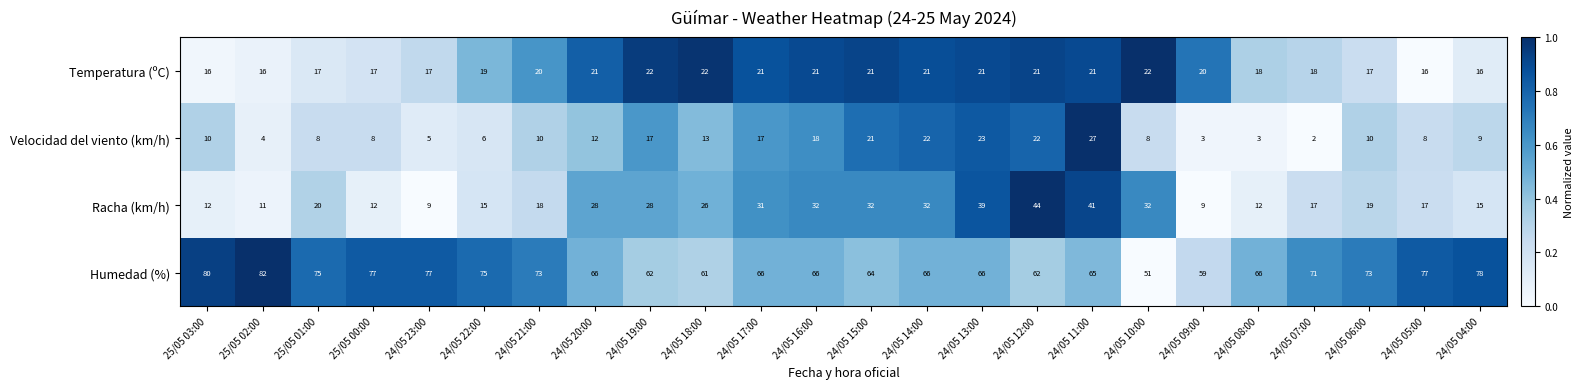

True or false: Velocidad del viento (km/h) has a value of 8 at 25/05 00:00.

True